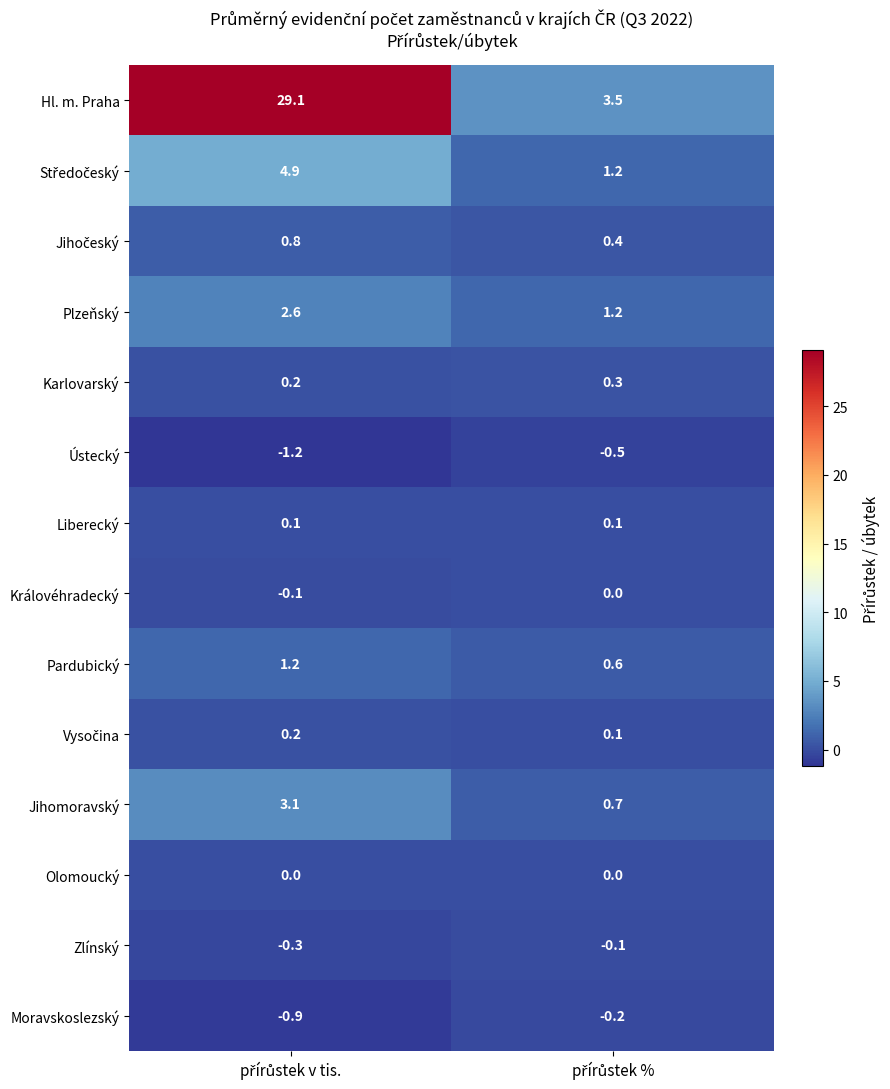

What is the sum of all Moravskoslezský values?

-1.1